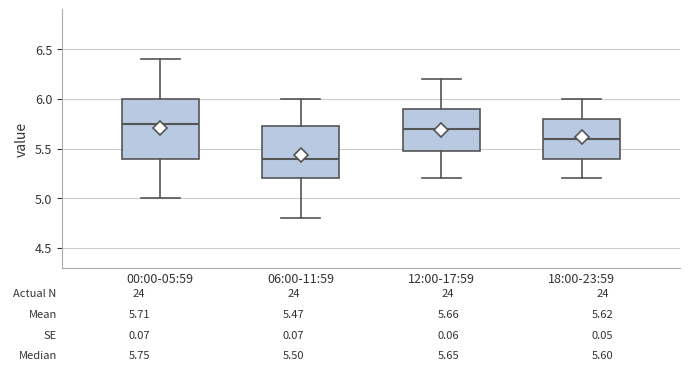

Which box's median line is the lowest?

06:00-11:59